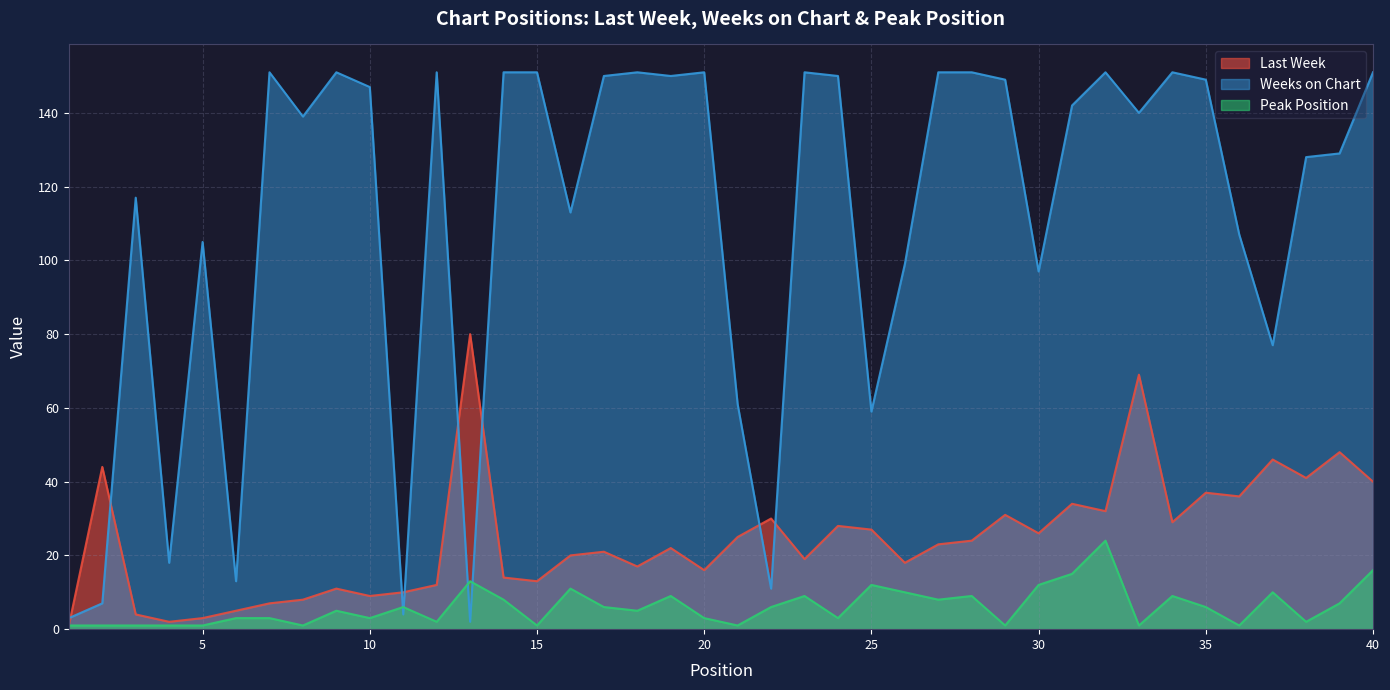

At which label does Weeks on Chart reach its peak?

7